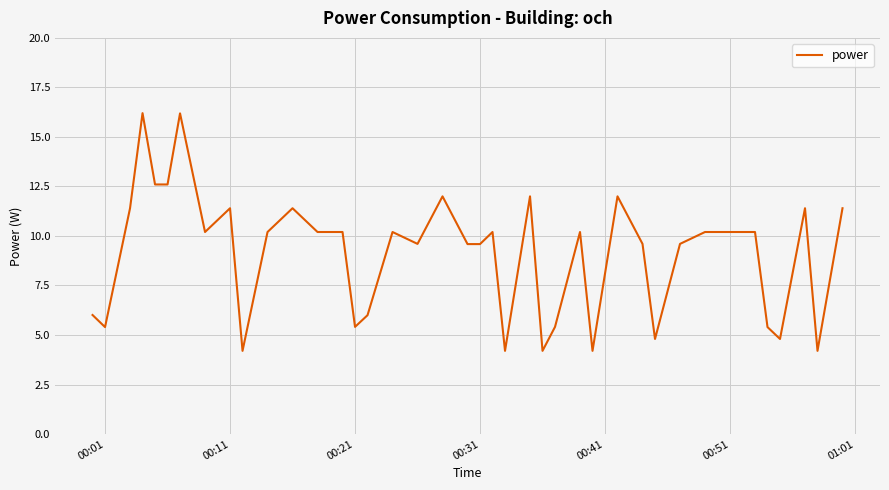

What is the difference between the maximum and minimum values?

12.0